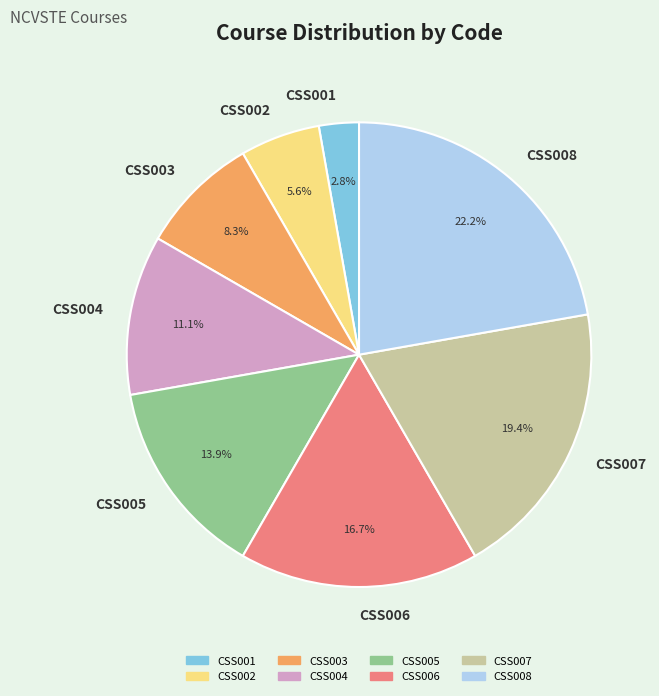

Which has a higher value, CSS007 or CSS001?

CSS007